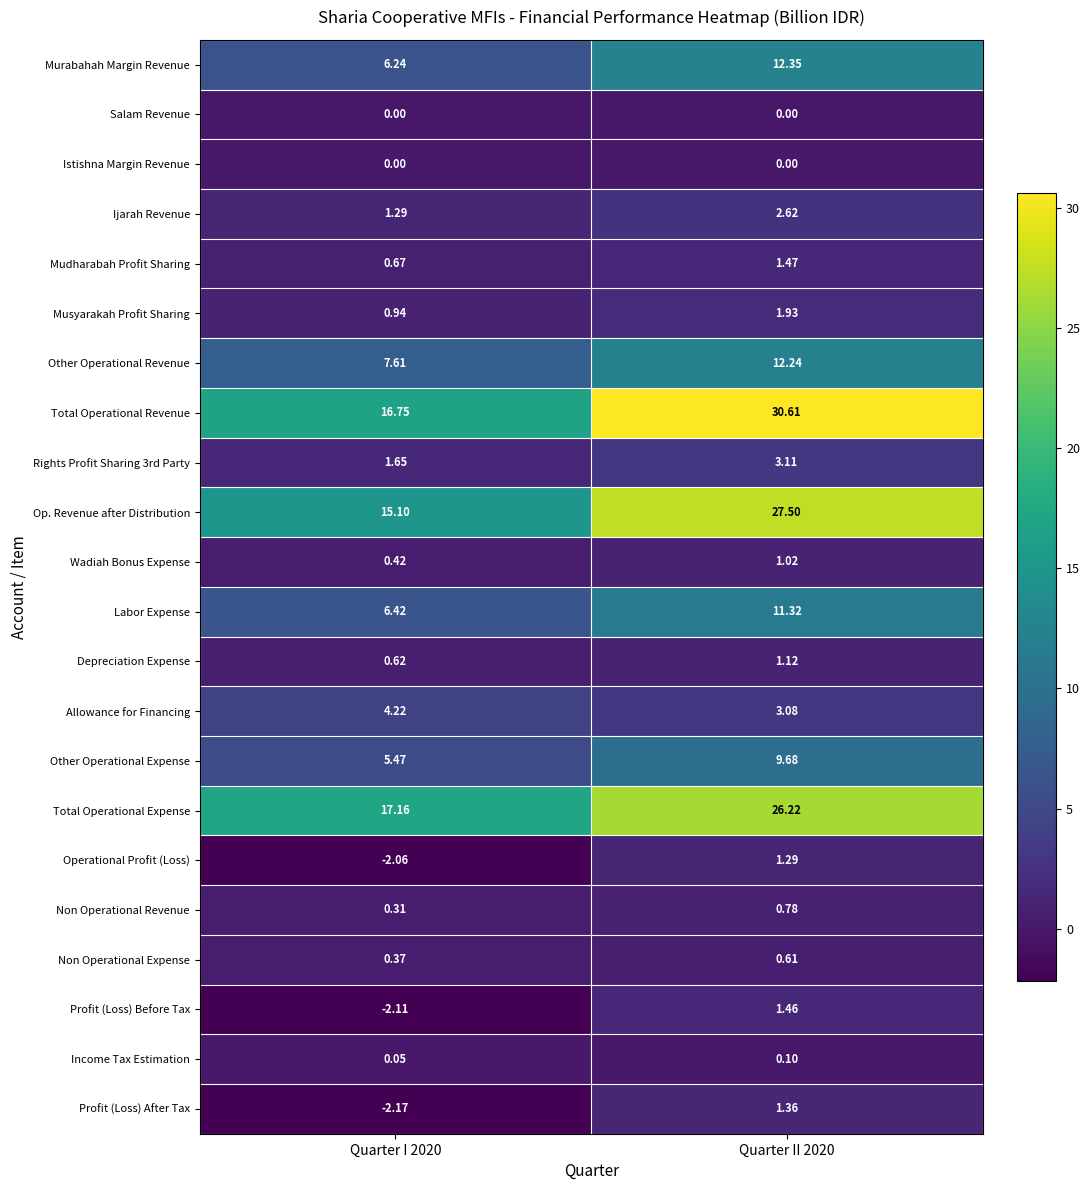

Which series changed the most between Quarter I 2020 and Quarter II 2020?

Total Operational Revenue